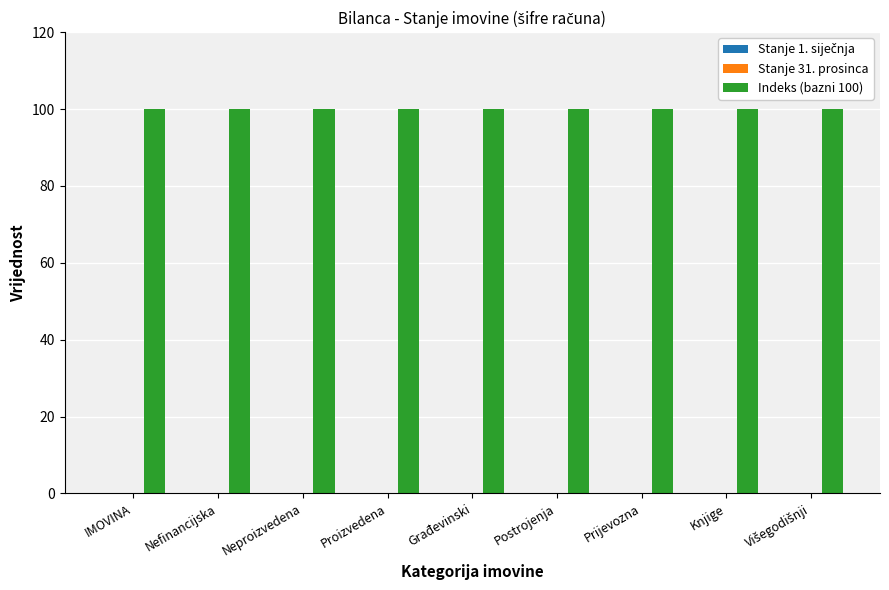

Is it true that Stanje 1. siječnja equals 0 at Postrojenja?

True